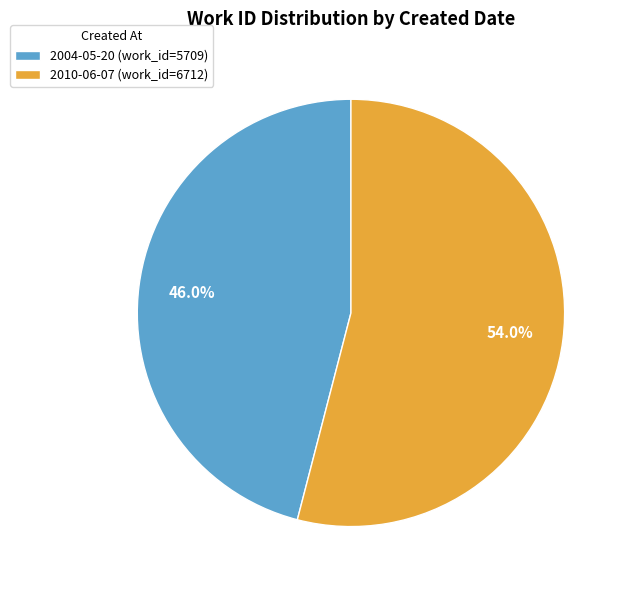

True or false: 2010-06-07 accounts for 65% of the total.

False